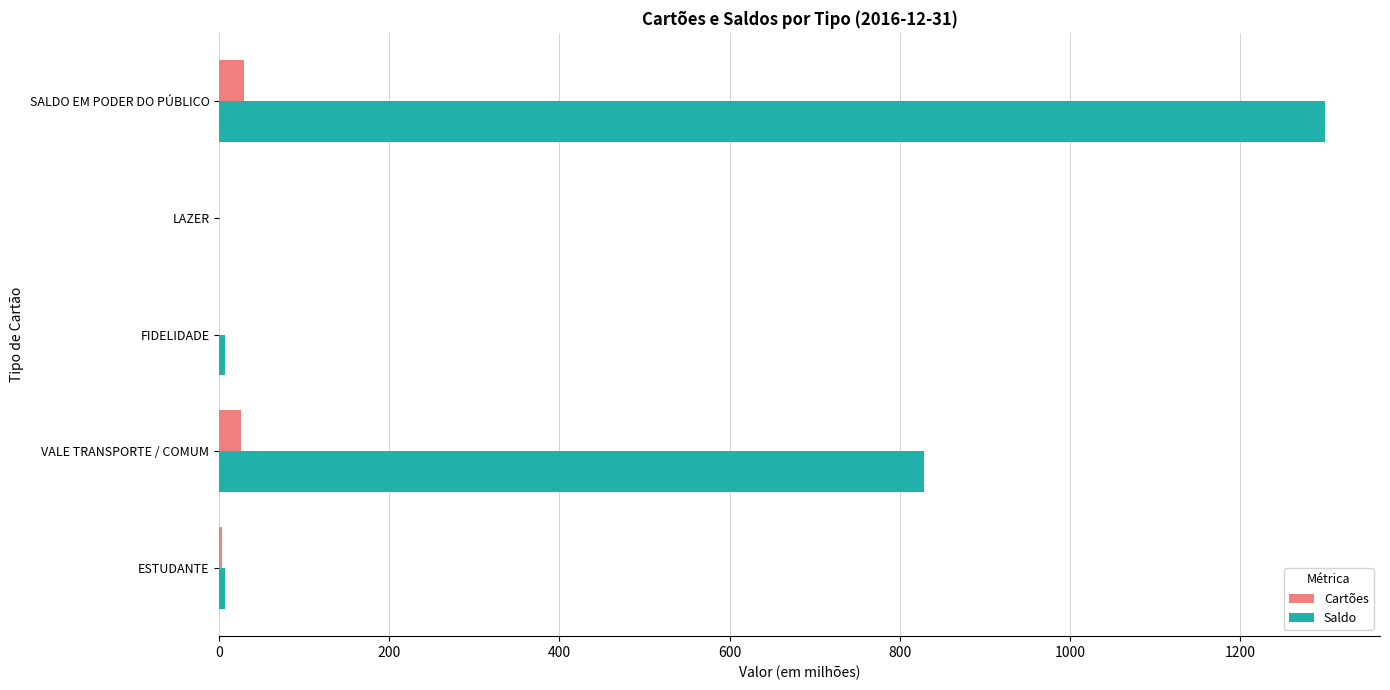

What is the sum of all Saldo values?

2142.8